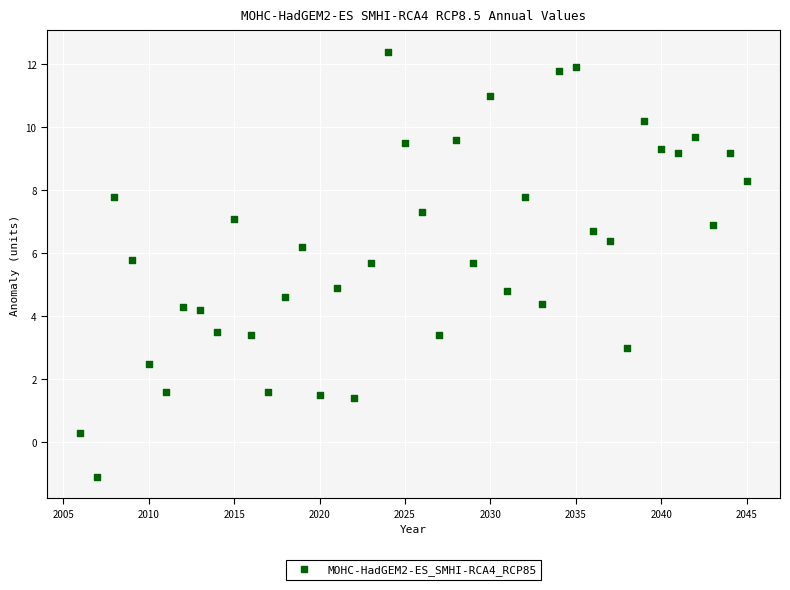

What is the range of Y values (max minus min)?

13.5